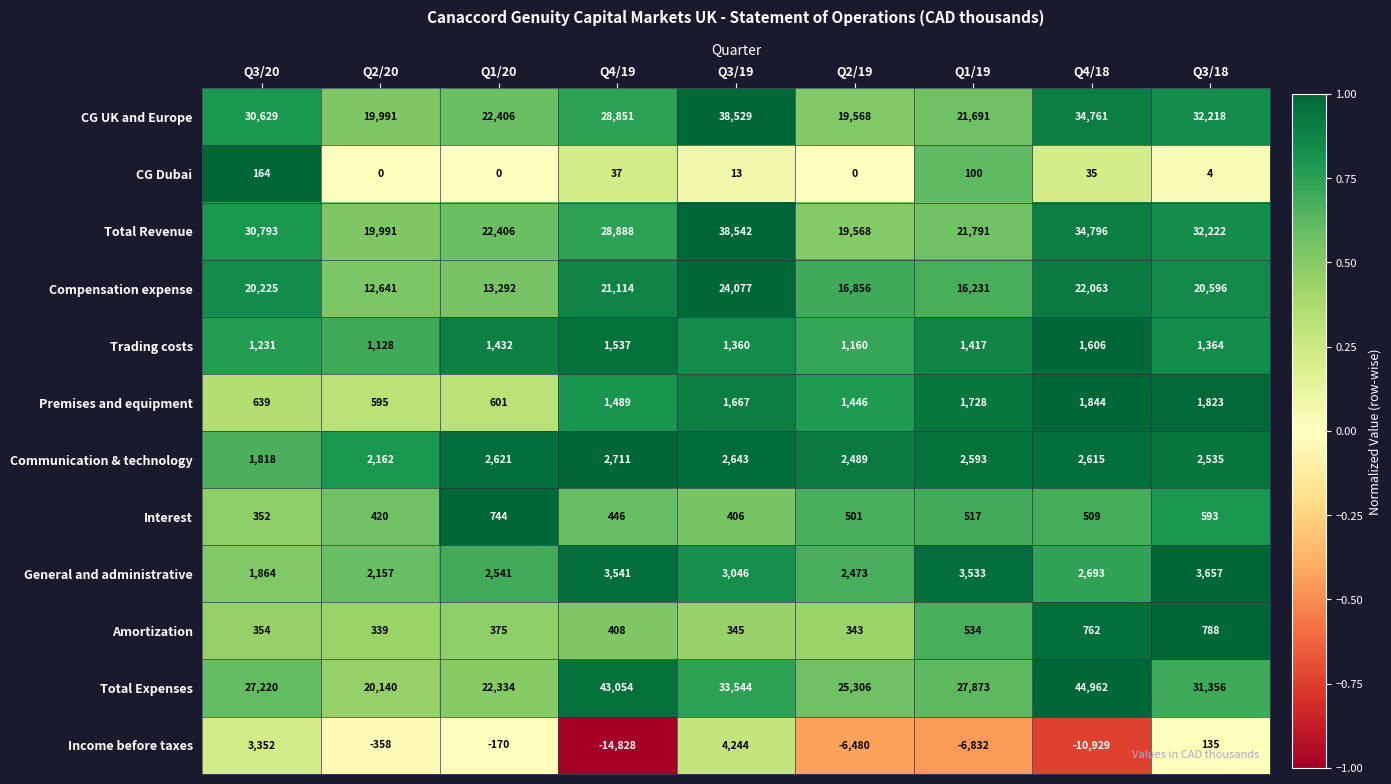

At which label is Amortization closest to 563?

Q1/19